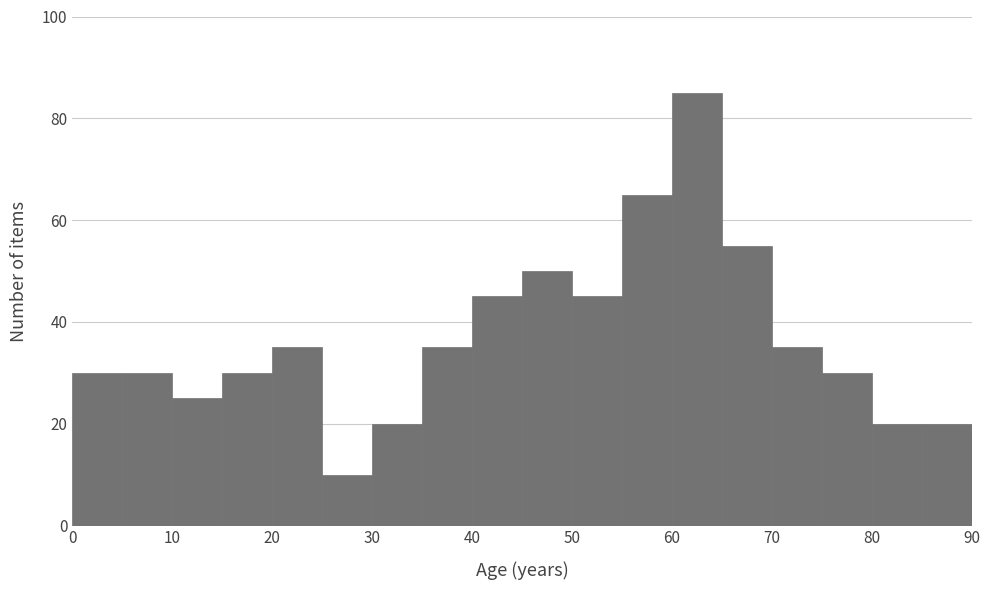

Reading left to right, transcribe this chart: for each bar, give the range it covers on the x-axis and its height. The values are not printed on the chart, so give them approximately, as read against the axis.

0 to 5: 30
5 to 10: 30
10 to 15: 26
15 to 20: 30
20 to 25: 36
25 to 30: 10
30 to 35: 20
35 to 40: 36
40 to 45: 46
45 to 50: 50
50 to 55: 46
55 to 60: 66
60 to 65: 86
65 to 70: 56
70 to 75: 36
75 to 80: 30
80 to 85: 20
85 to 90: 20